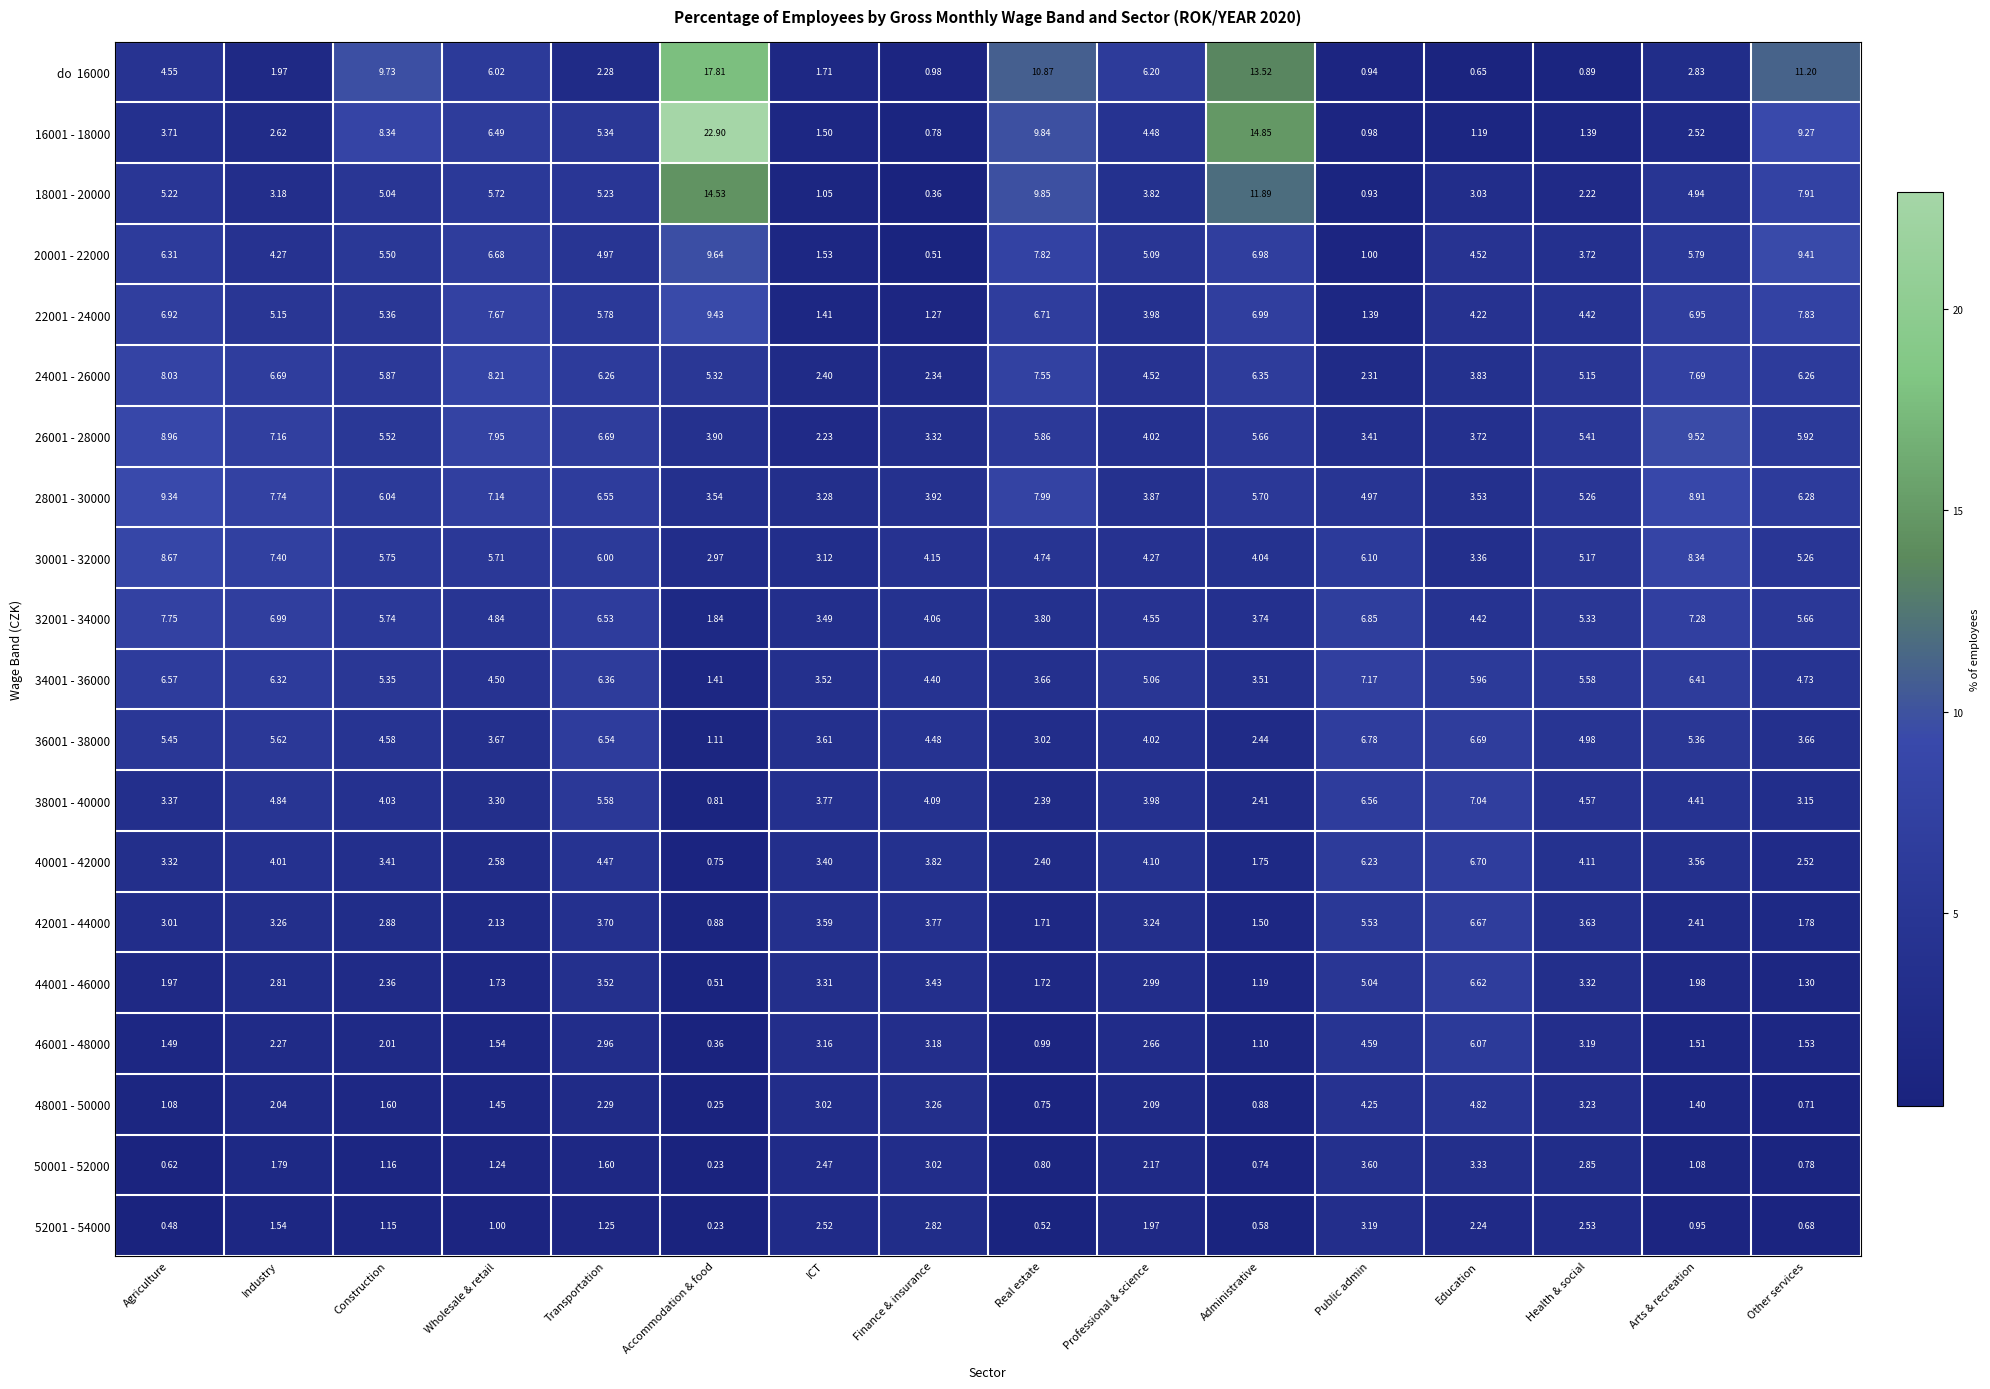

At which category is the sum across all series the highest?

Accommodation & food